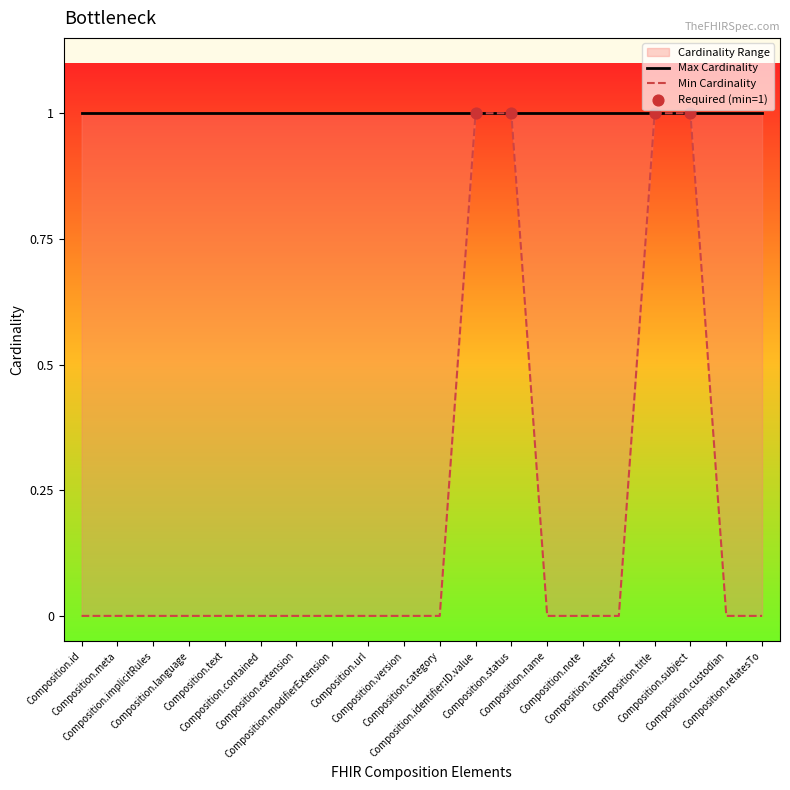

Which has a higher value, Composition.id or Composition.implicitRules?

Composition.id